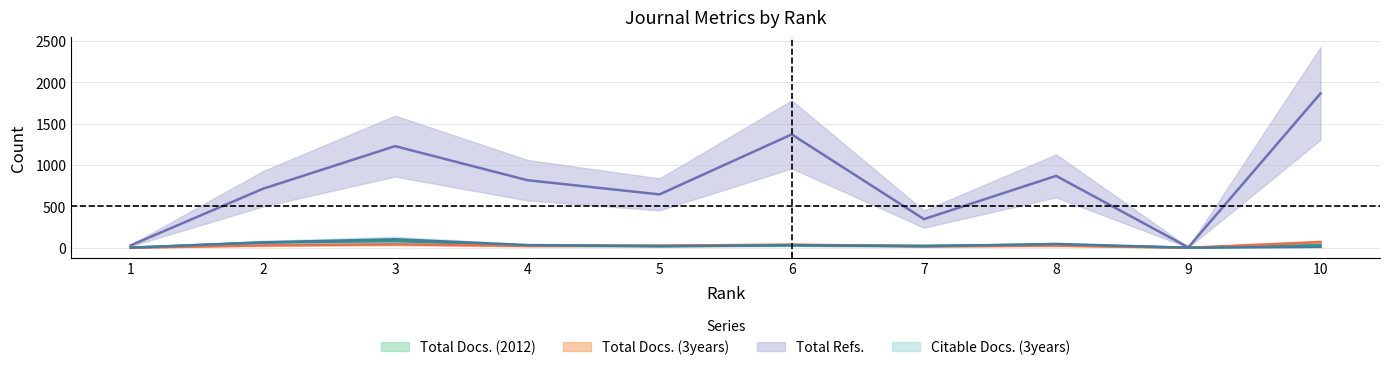

List the labels in order of Total Refs. value, largest first.

10, 6, 3, 8, 4, 2, 5, 7, 1, 9